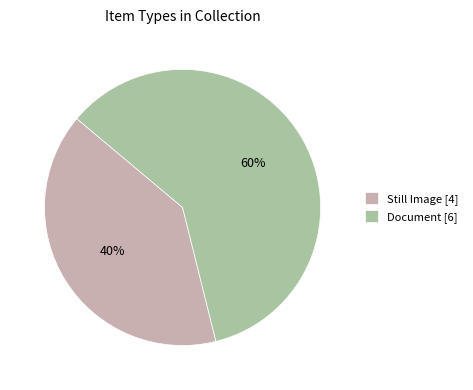

What percentage is the Still Image [4] slice, to the nearest percent?

40%